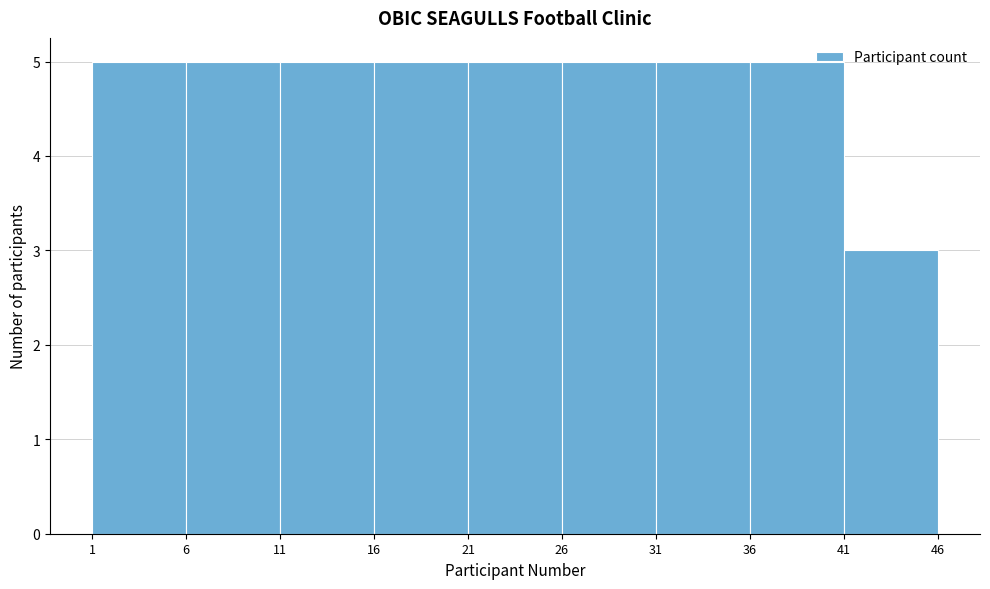

What is the height of the bar covering 6 to 11 on the x-axis? The values are not printed on the chart, so give them approximately, as read against the axis.

5